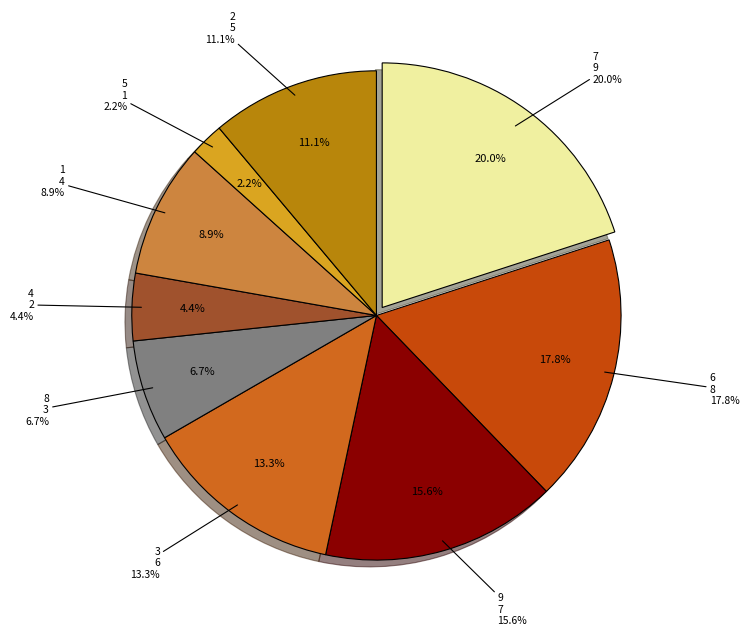

Rank the categories by value from lowest to highest.

5, 4, 8, 1, 2, 3, 9, 6, 7